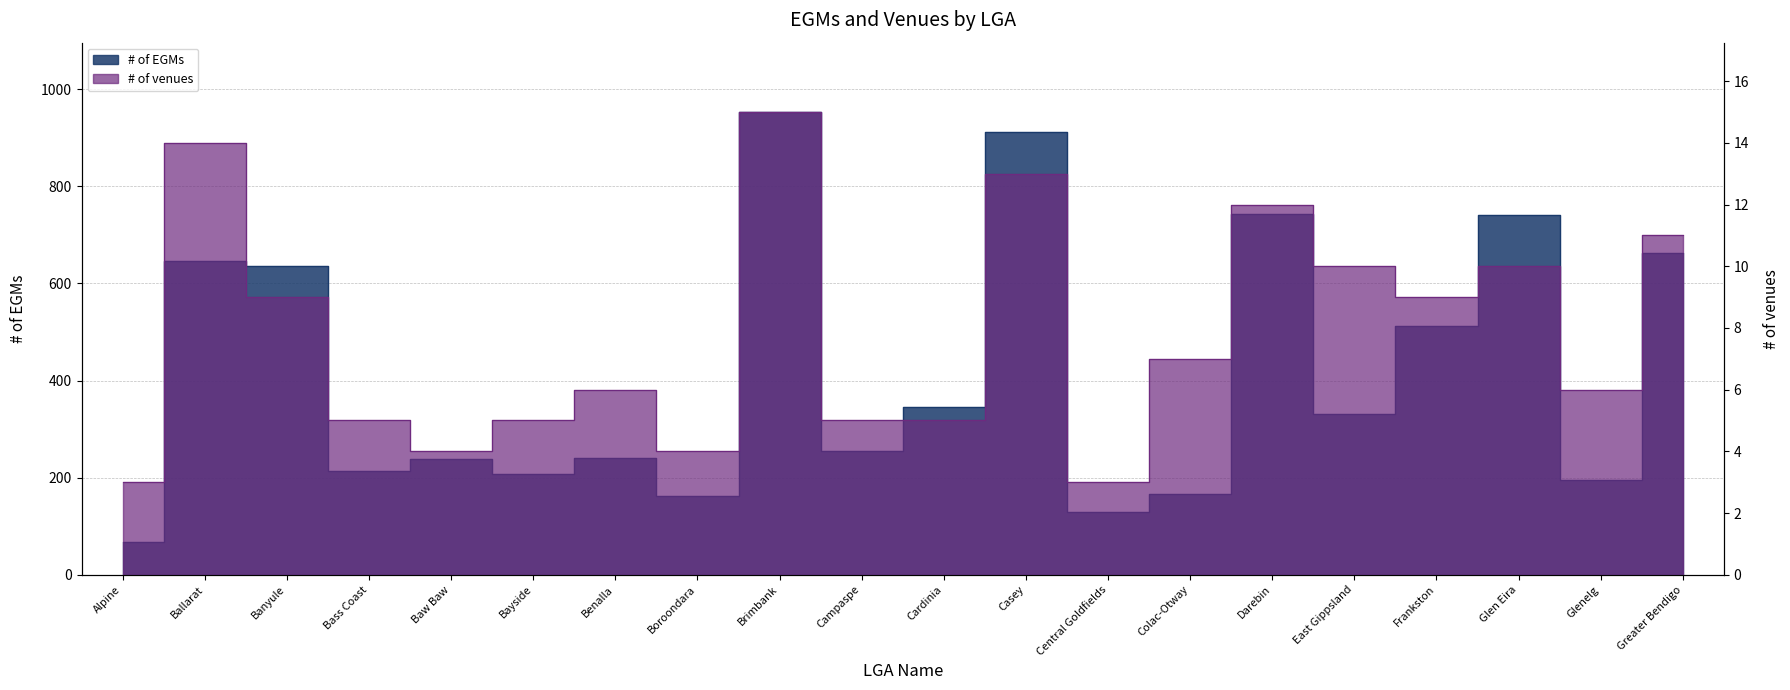

What are all the series names shown in the legend?

# of EGMs, # of venues